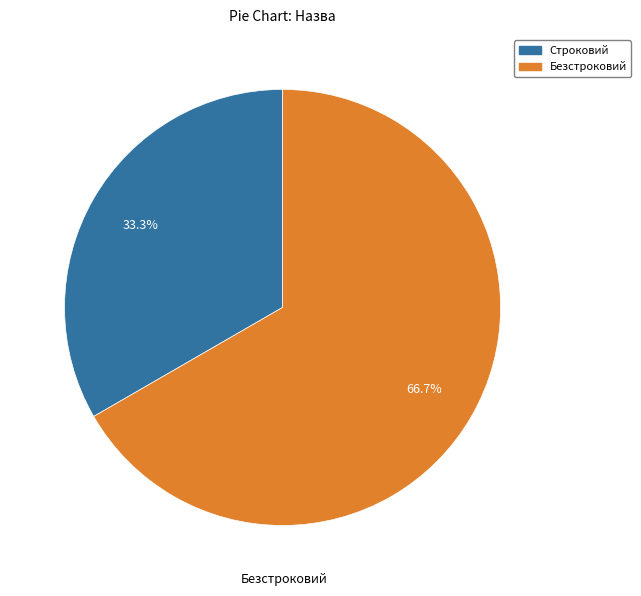

How many slices are in this pie chart?

2